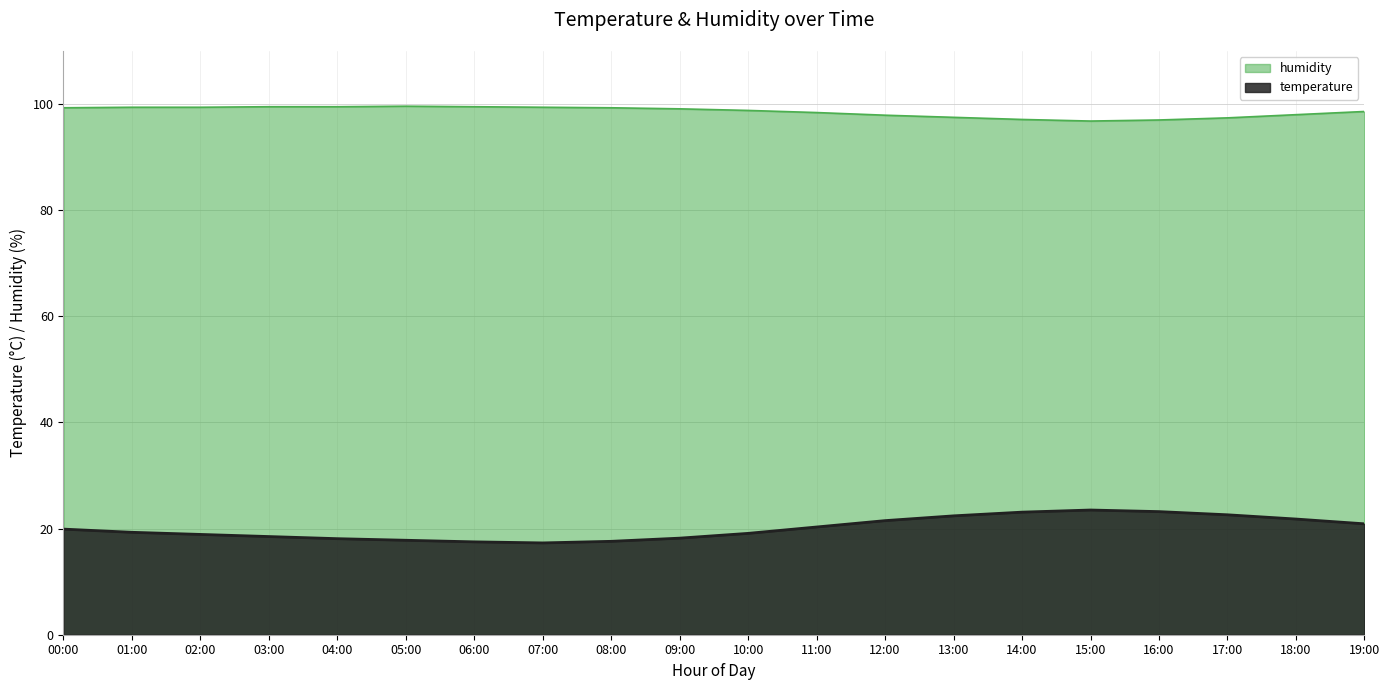

Read the humidity value at 18:00.

98.0